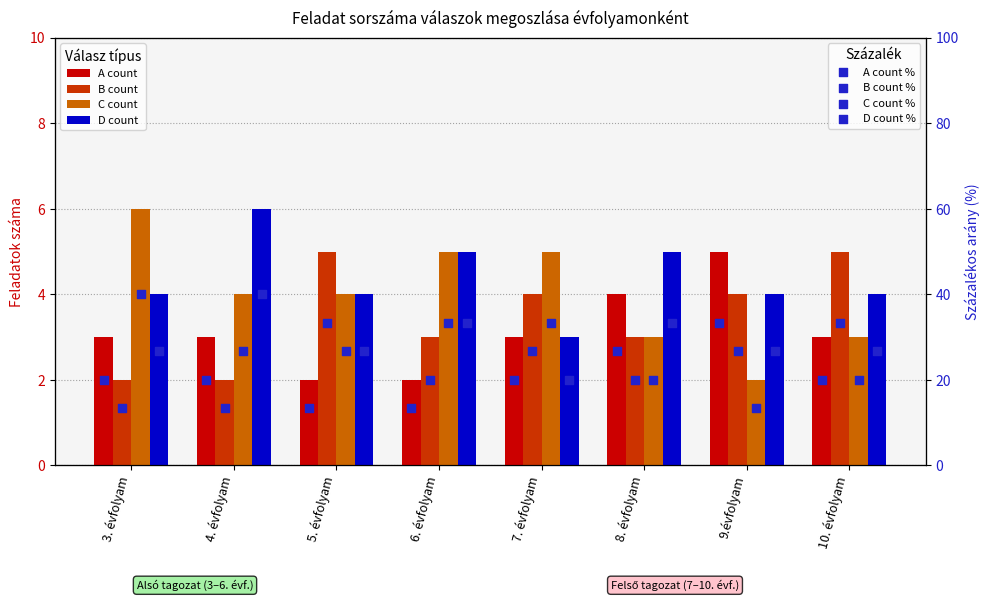

What is the total value across all series at 10. évfolyam?

15